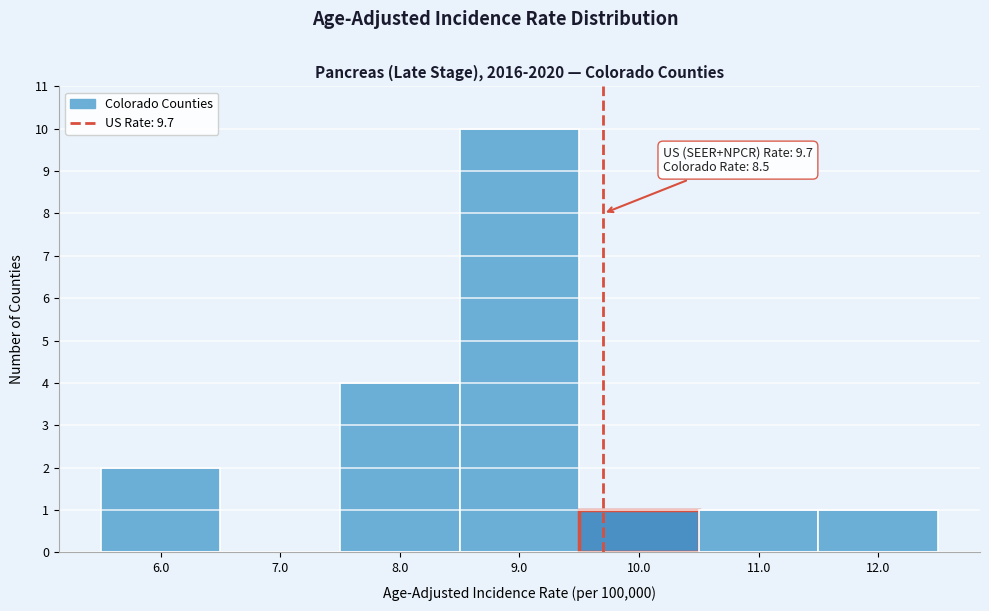

Which range on the x-axis has the tallest bar?

8.5 to 9.5